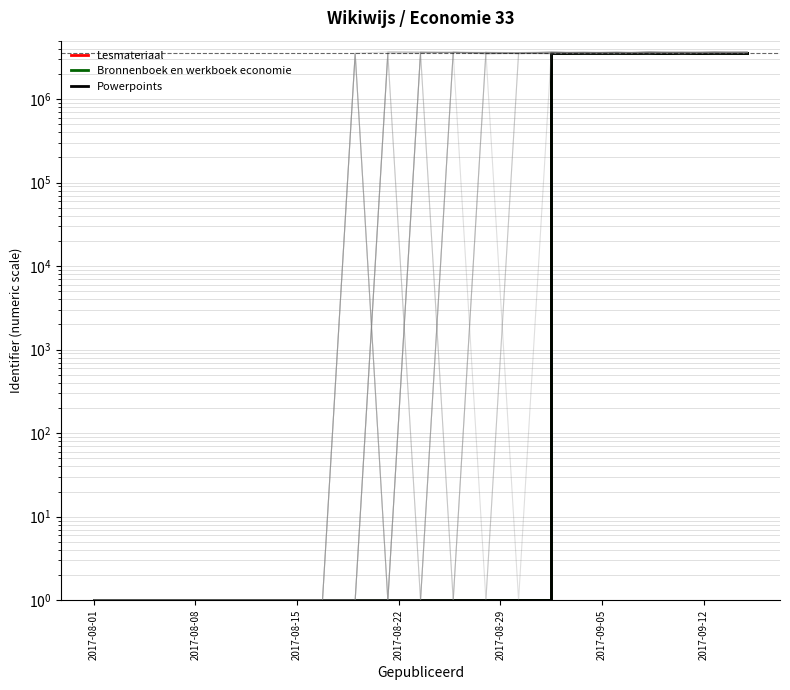

Reading left to right, list all the values displayed in this chart.

Lesmateriaal: 1	1	1	1	1	1	1	1	1	1	1	1	1	1	3576279	3576279	3576279	3576279	3576279	3576279	3576279
Bronnenboek en werkboek economie: 1	1	1	1	1	1	1	1	1	1	1	1	1	1	3576303	3576303	3576303	3576303	3576303	3576303	3576303
Powerpoints: 1	1	1	1	1	1	1	1	1	1	1	1	1	1	3576301	3576301	3576301	3576301	3576301	3576301	3576301